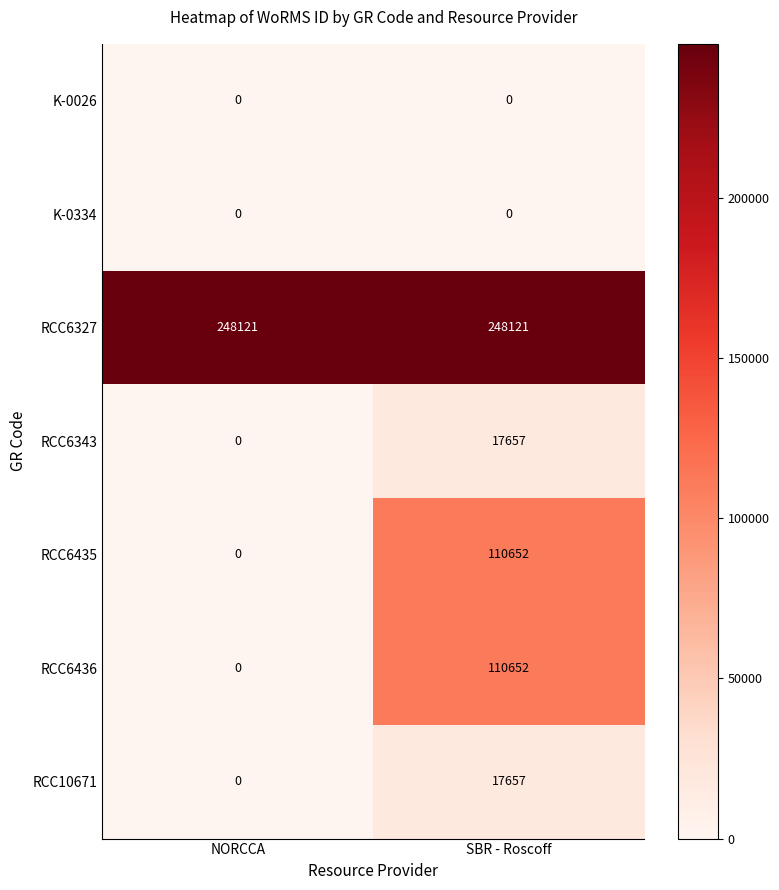

Where is RCC6436 nearest to the value 55326?

NORCCA